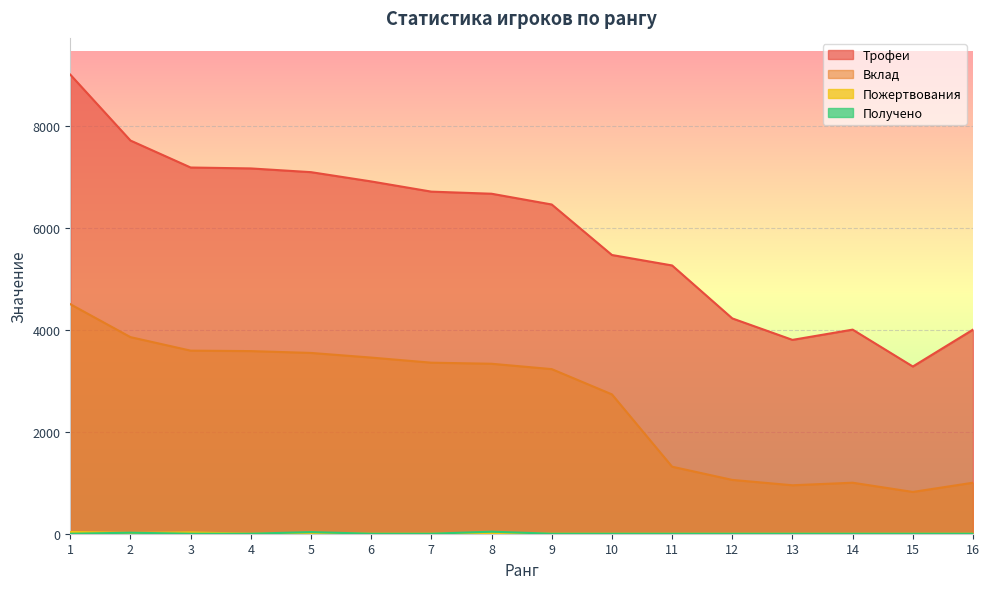

Which series has the largest total across all categories?

Трофеи